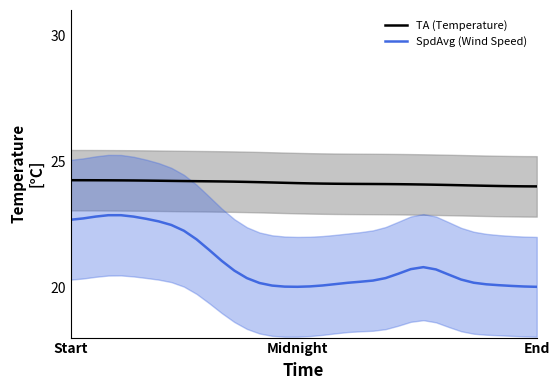

Reading left to right, extract all data points from this chart.

TA (Temperature): 24.2	24.2	24.2	24.2	24.2	24.2	24.2	24.2	24.2	24.2	24.2	24.2	24.2	24.2	24.2	24.2	24.2	24.1	24.1	24.1	24.1	24.1	24.1	24.1	24.1	24.1	24.1	24.1	24.1	24.1	24.1	24.0	24.0	24.0	24.0	24.0	24.0	24.0
SpdAvg (Wind Speed): 22.7	22.7	22.8	22.9	22.9	22.8	22.7	22.6	22.5	22.2	21.9	21.5	21.0	20.7	20.4	20.2	20.1	20.0	20.0	20.0	20.1	20.1	20.2	20.2	20.3	20.4	20.5	20.7	20.8	20.7	20.5	20.3	20.2	20.1	20.1	20.1	20.0	20.0